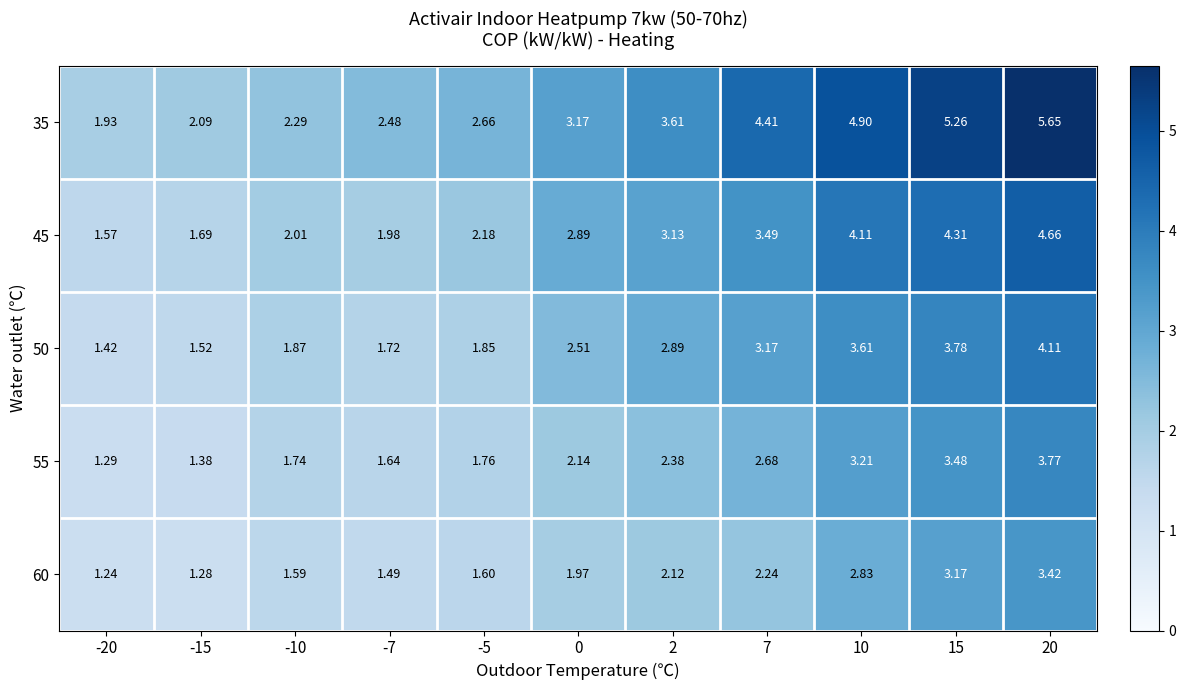

Rank the series at -10 from highest to lowest value.

35, 45, 50, 55, 60